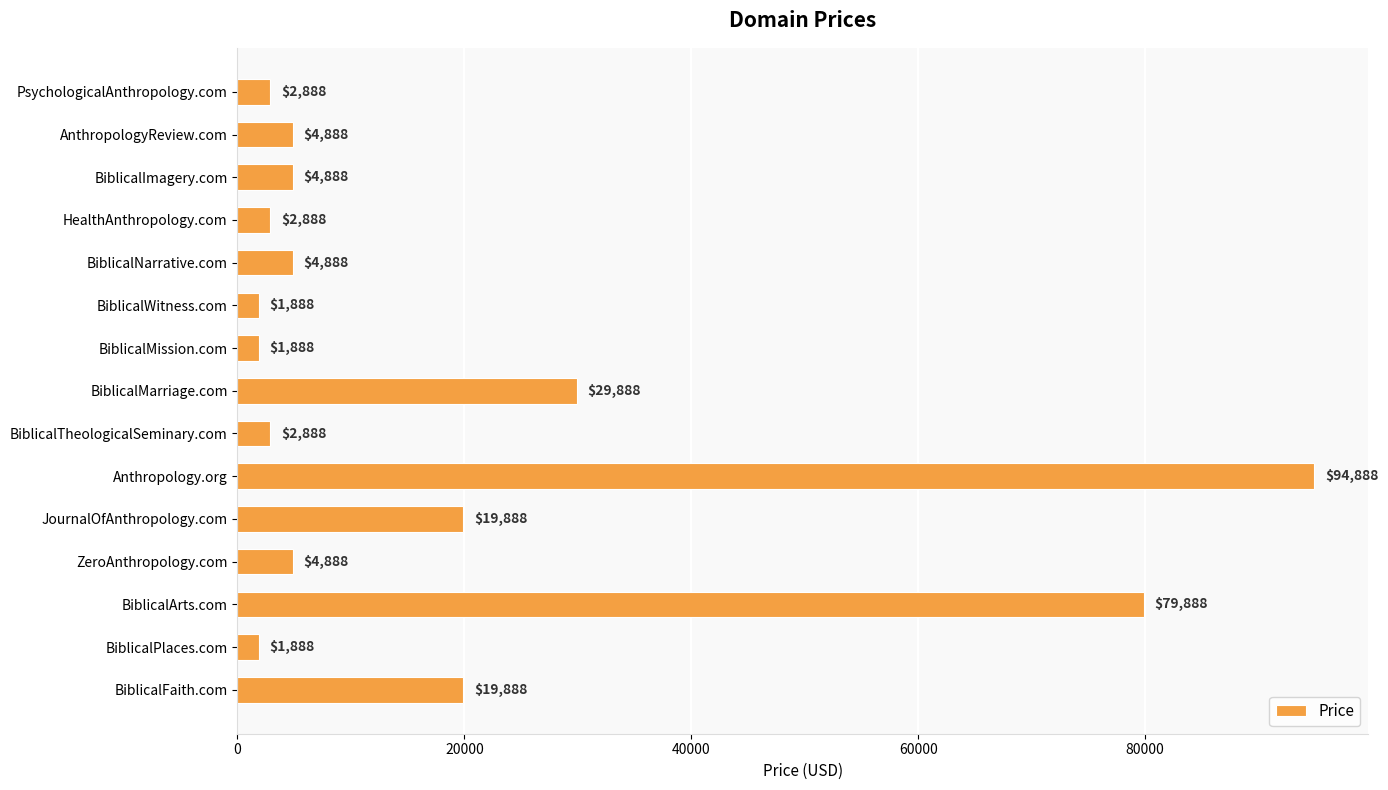

What is the change in value from HealthAnthropology.com to JournalOfAnthropology.com?

+17000